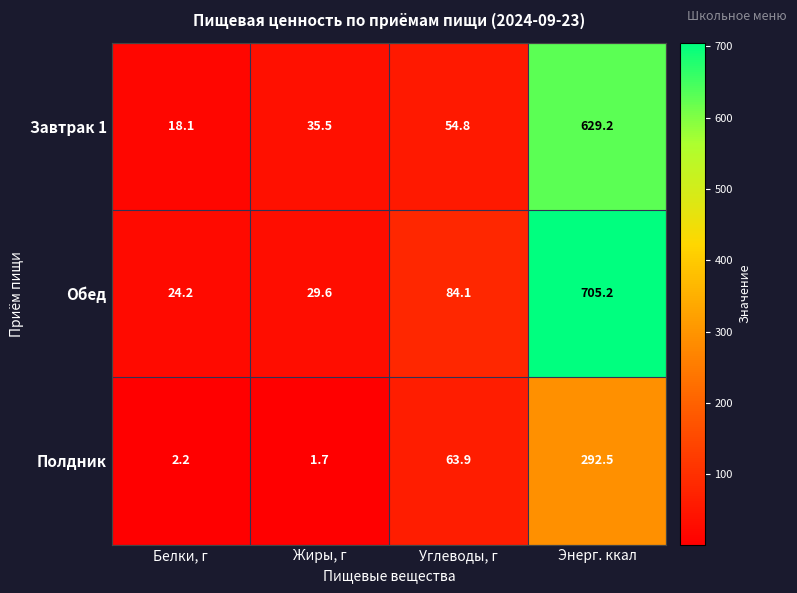

What is the difference between the maximum and minimum values in the Обед series?

681.0